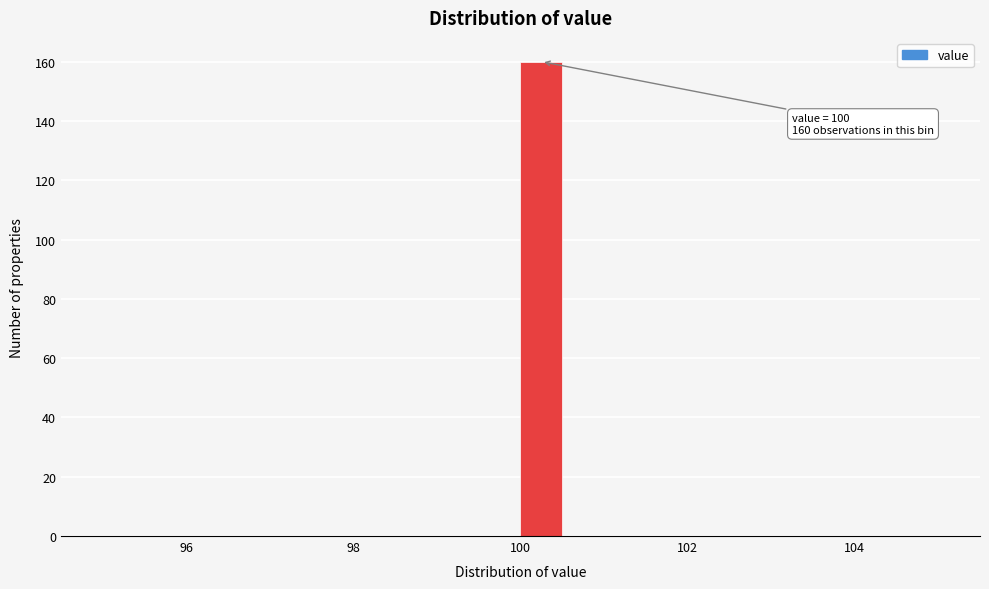

Around what value on the x-axis is the tallest bar? Give the approximate position of its centre, as read against the axis.

100.2